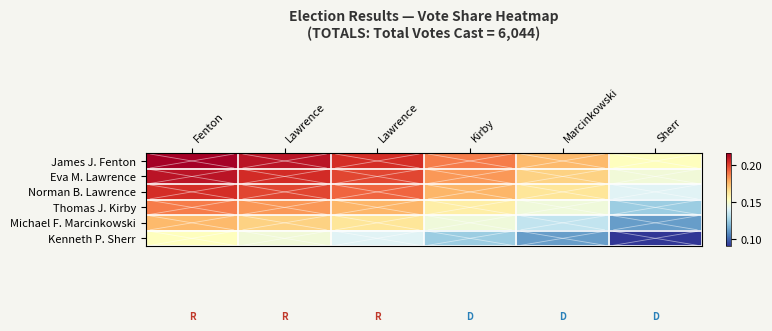

Which series has the largest total across all categories?

James J. Fenton